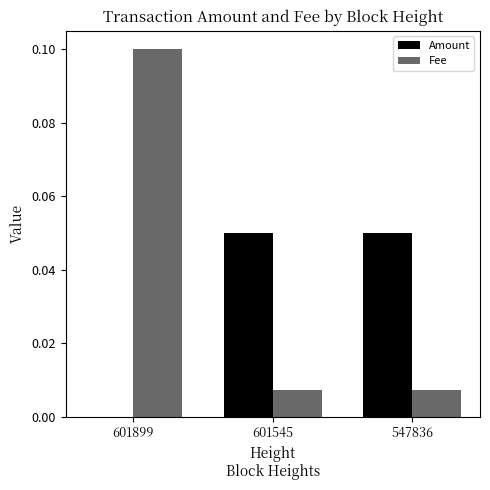

Is it true that Amount equals 0.0 at 601899?

True